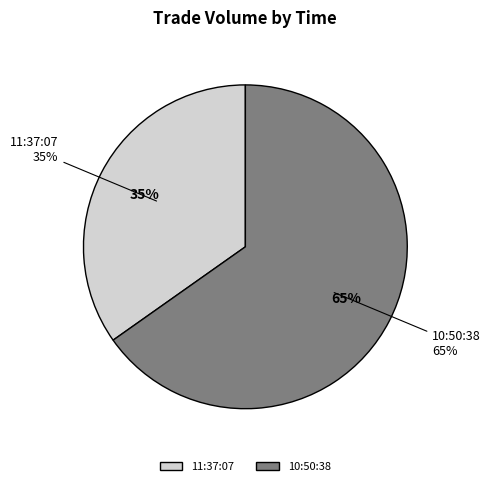

Is it true that 11:37:07 is 21% of the pie?

False